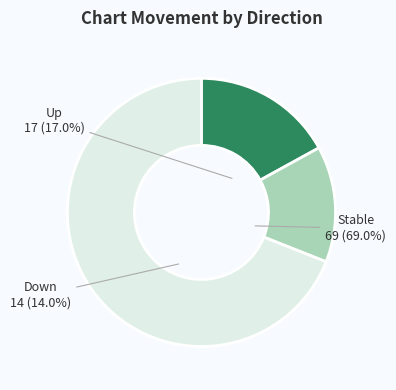

To the nearest percent, what portion does up represent?

17%